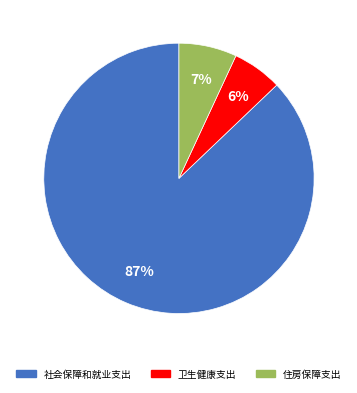

Is the sum of 住房保障支出 and 社会保障和就业支出 greater than half?

Yes